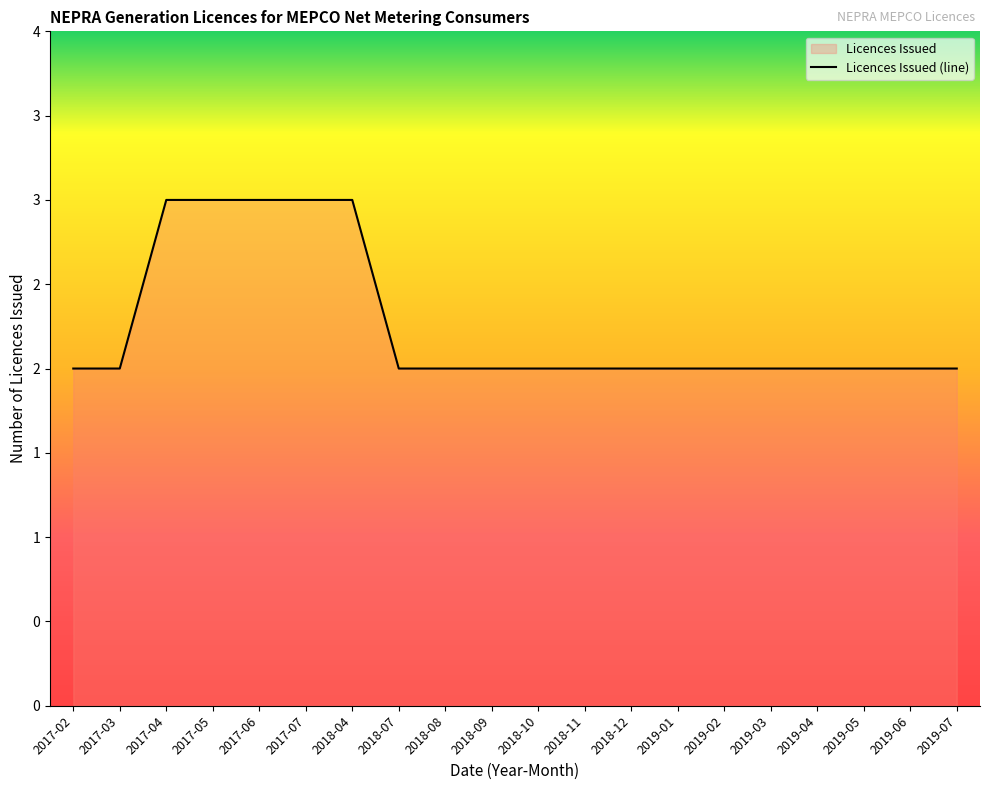

True or false: the data has more than 2 interior local peaks.

False